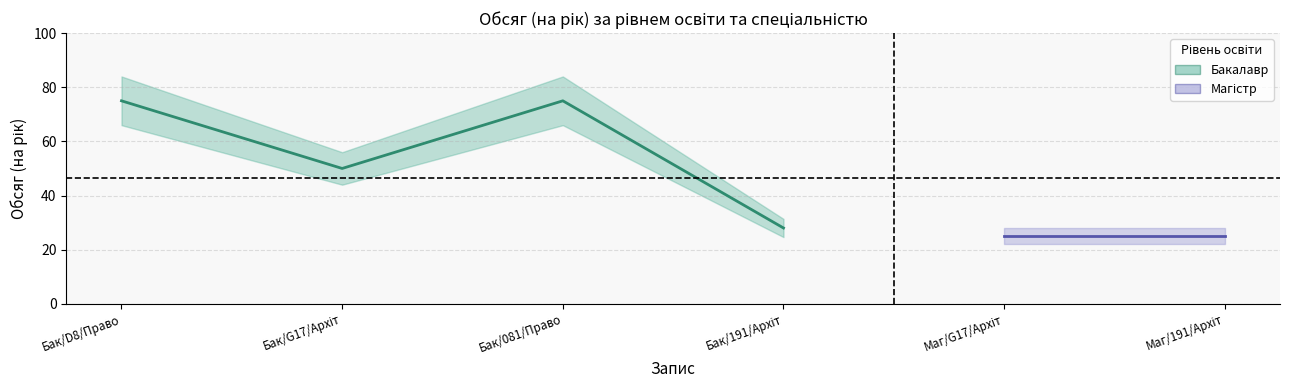

Which has a higher value, Бак/G17/Архіт or Бак/081/Право?

Бак/081/Право